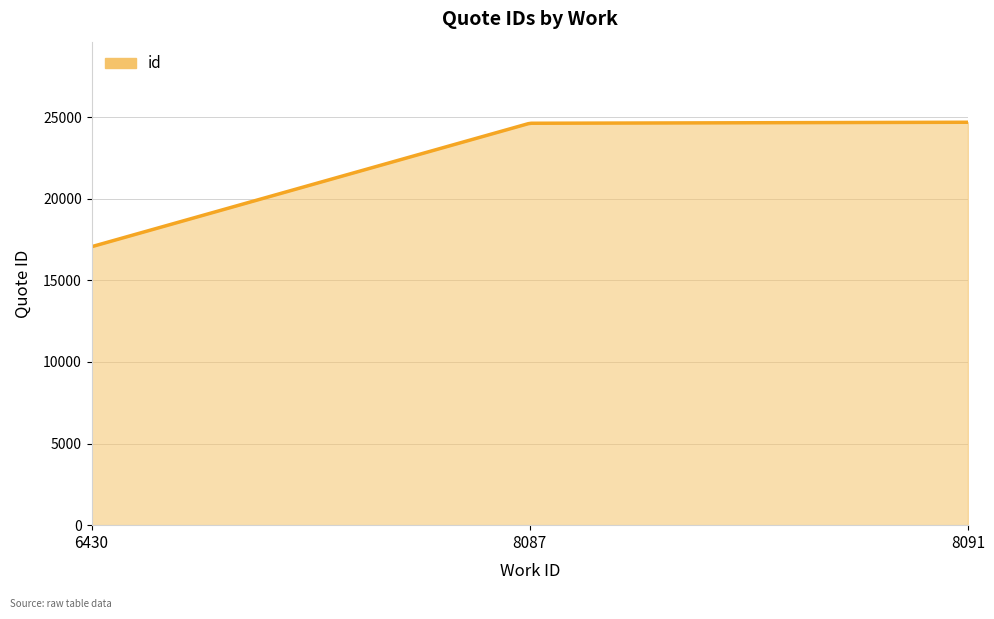

How many lines are shown in the chart?

1